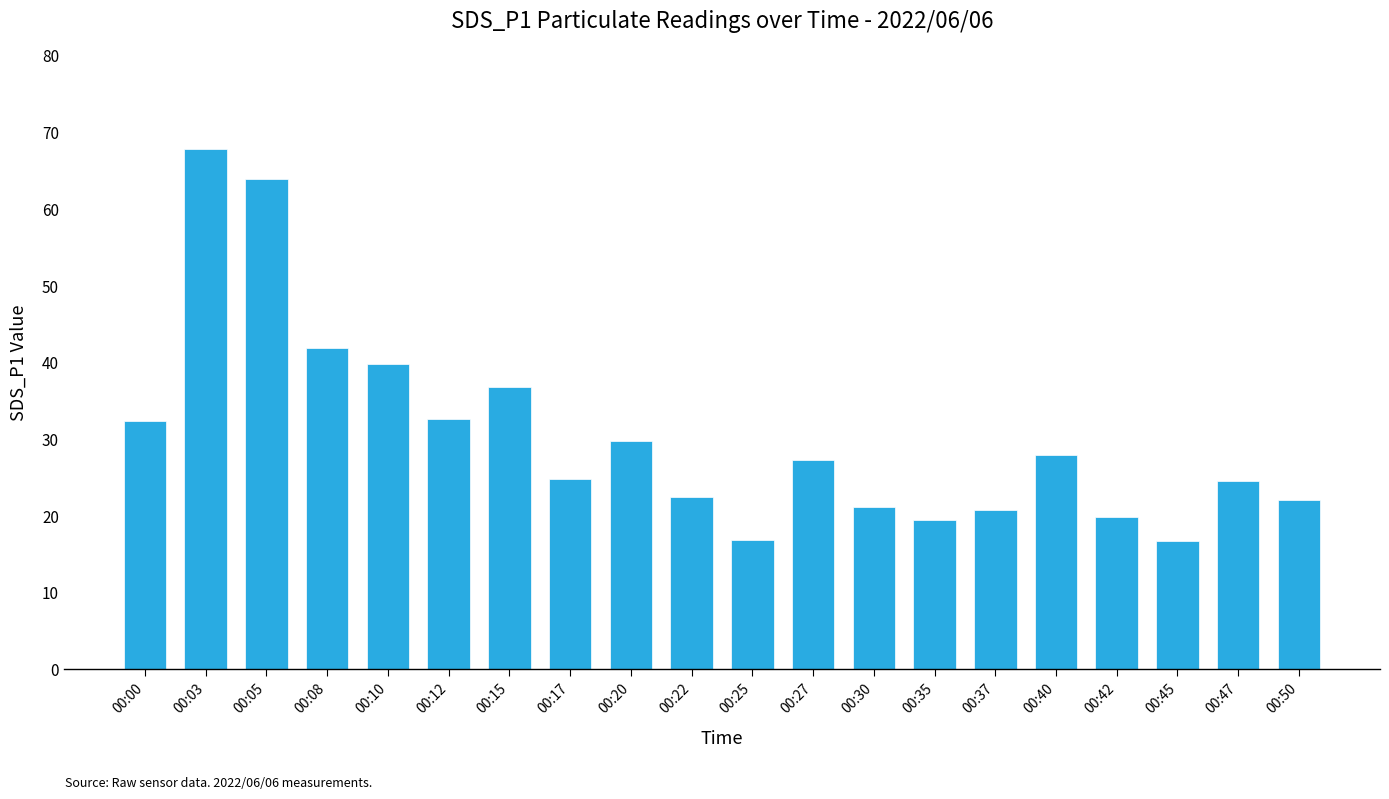

What is the value of the 6th bar from the left?

32.5